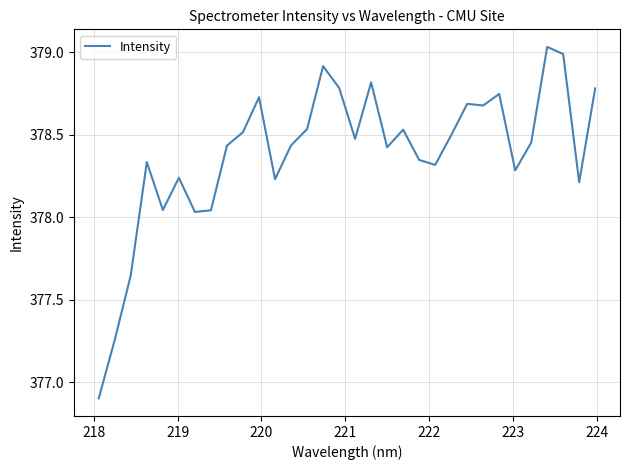

What is the smallest value displayed?

376.9